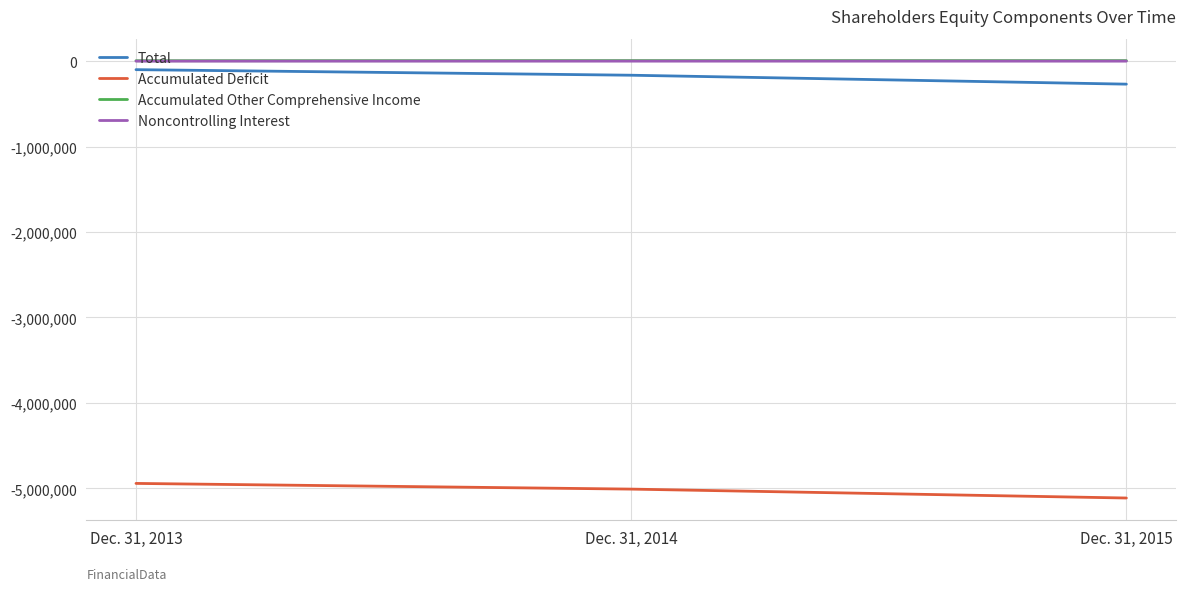

List the labels in order of Accumulated Deficit value, largest first.

Dec. 31, 2013, Dec. 31, 2014, Dec. 31, 2015